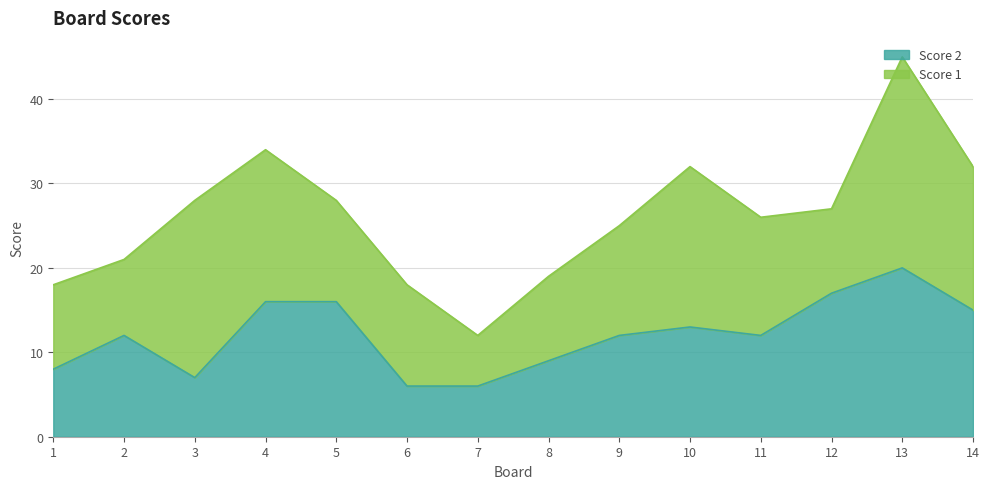

What is the greatest value displayed?

20